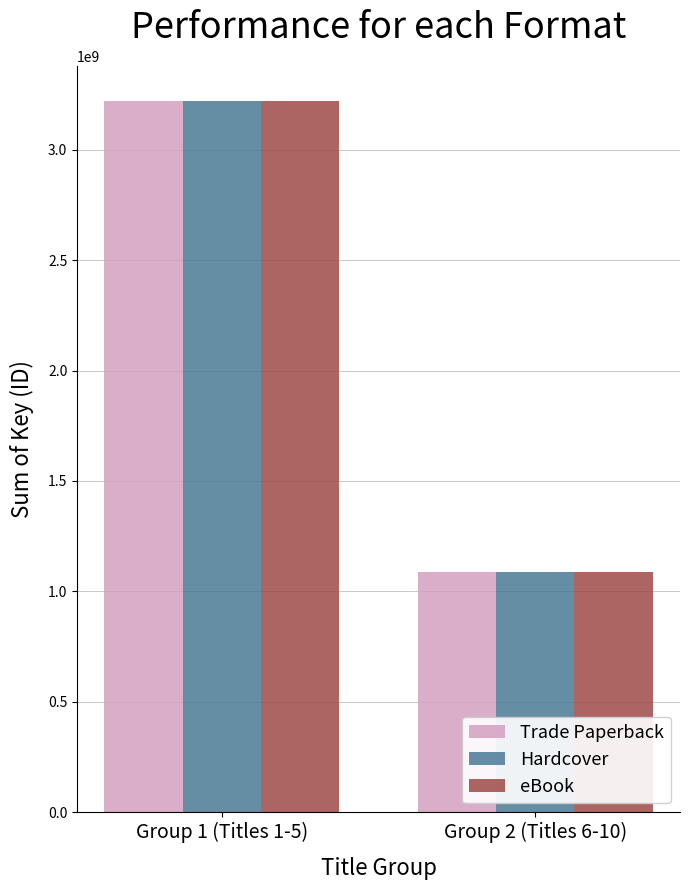

Reading left to right, what are all the values shown in this chart?

Trade Paperback: Group 1 (Titles 1-5)=3218774257	Group 2 (Titles 6-10)=1088610424
Hardcover: Group 1 (Titles 1-5)=3218774257	Group 2 (Titles 6-10)=1088610424
eBook: Group 1 (Titles 1-5)=3218774257	Group 2 (Titles 6-10)=1088610424